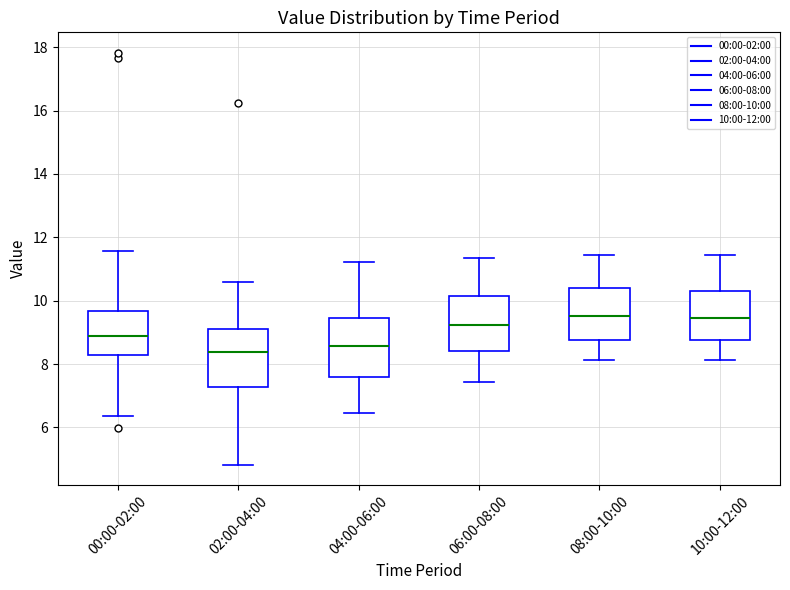

Where is the upper edge of the box for 06:00-08:00 on the y-axis? The values are not printed on the chart, so give them approximately, as read against the axis.

10.2